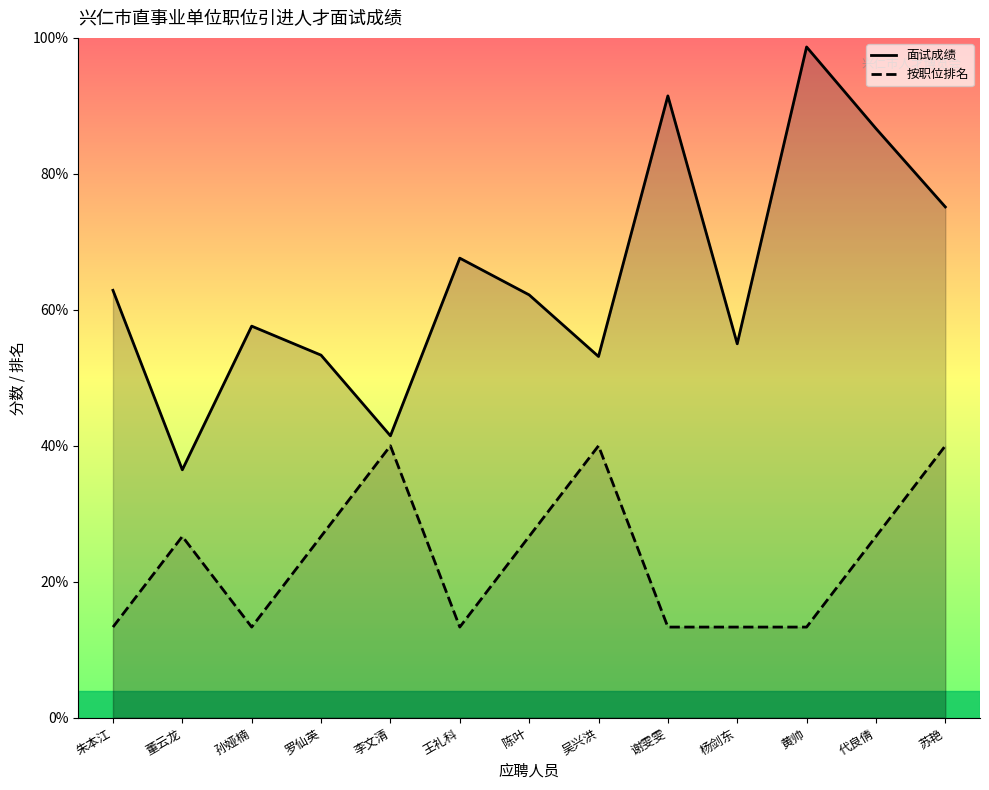

The value of 按职位排名 at 朱本江 is 7.5. True or false?

False